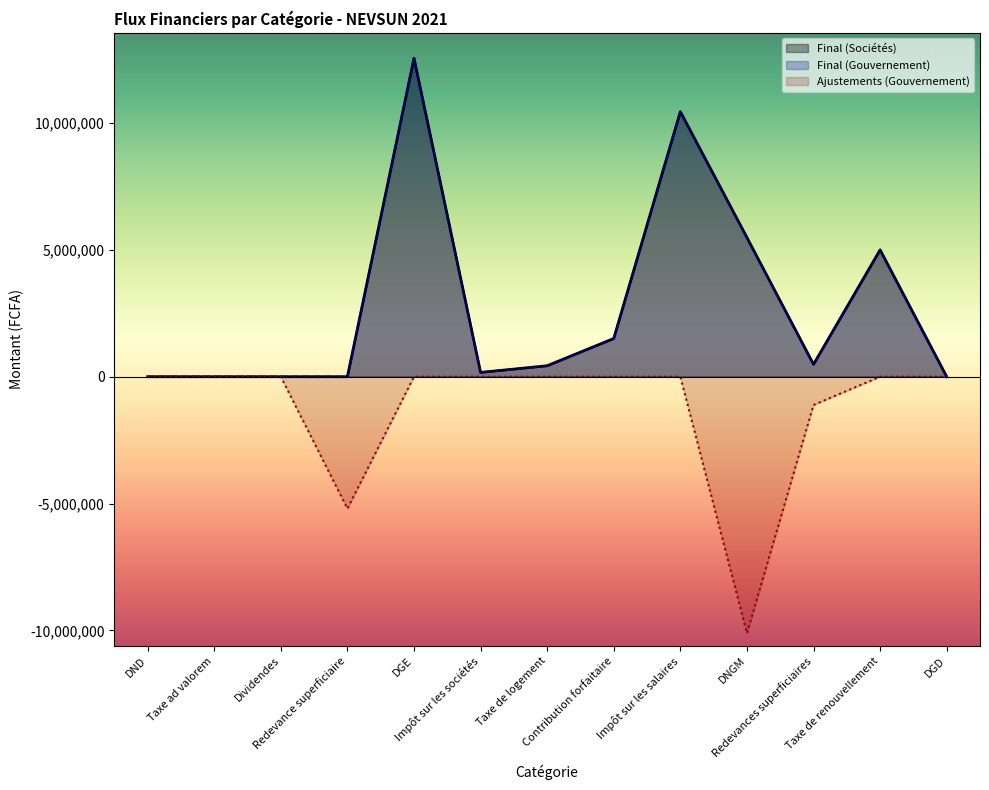

At which category does Ajustements (Gouvernement) reach its first local valley?

Redevance superficiaire